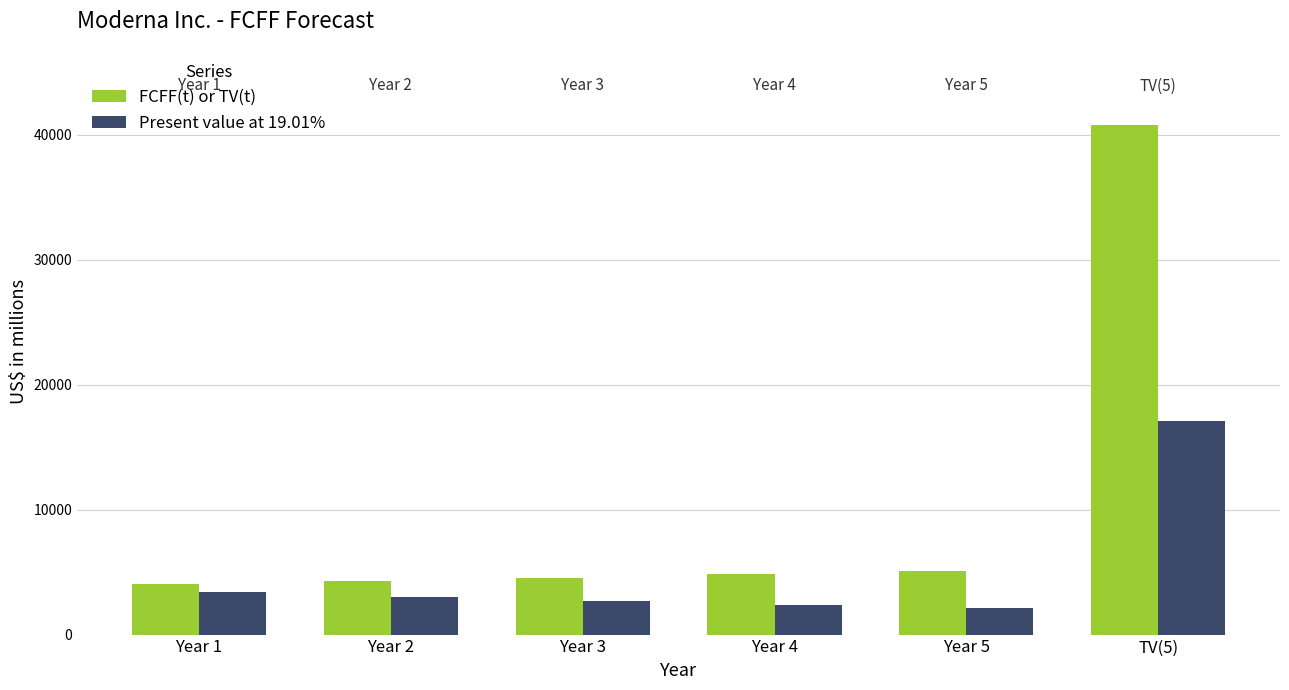

How many bars are there in total?

12